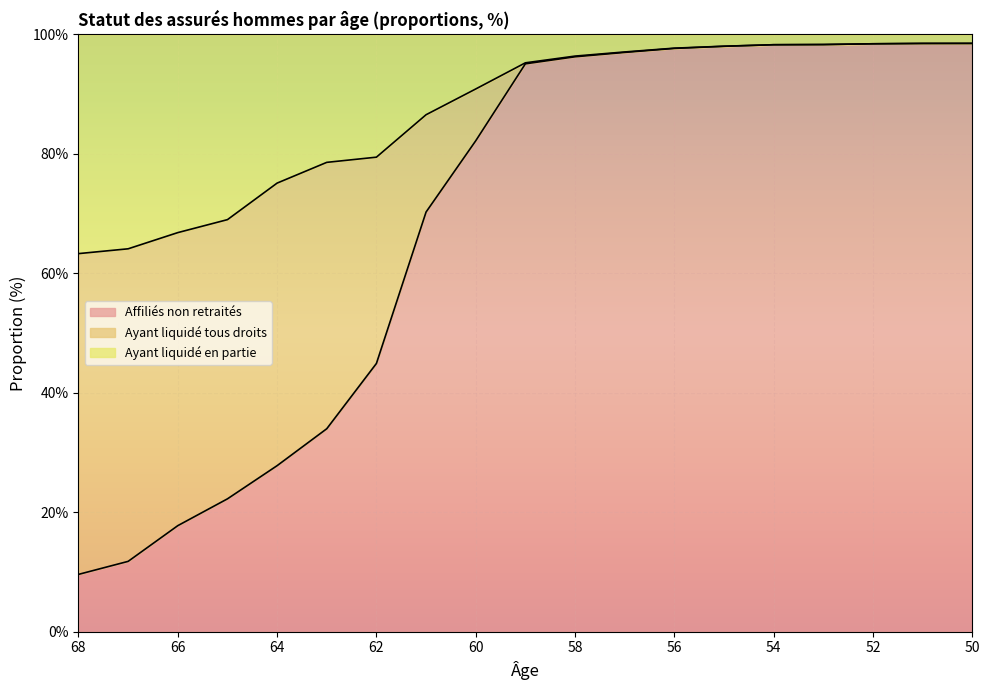

At which label is Ayant liquidé tous droits closest to 80?

62